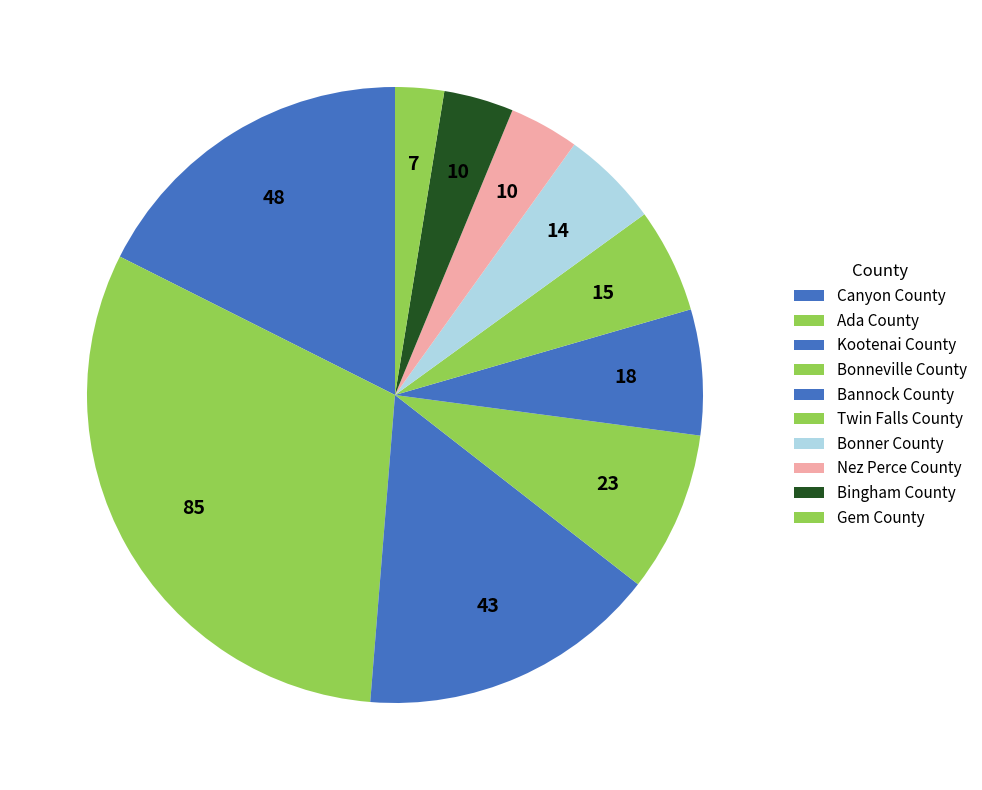

How many segments does this pie chart have?

10